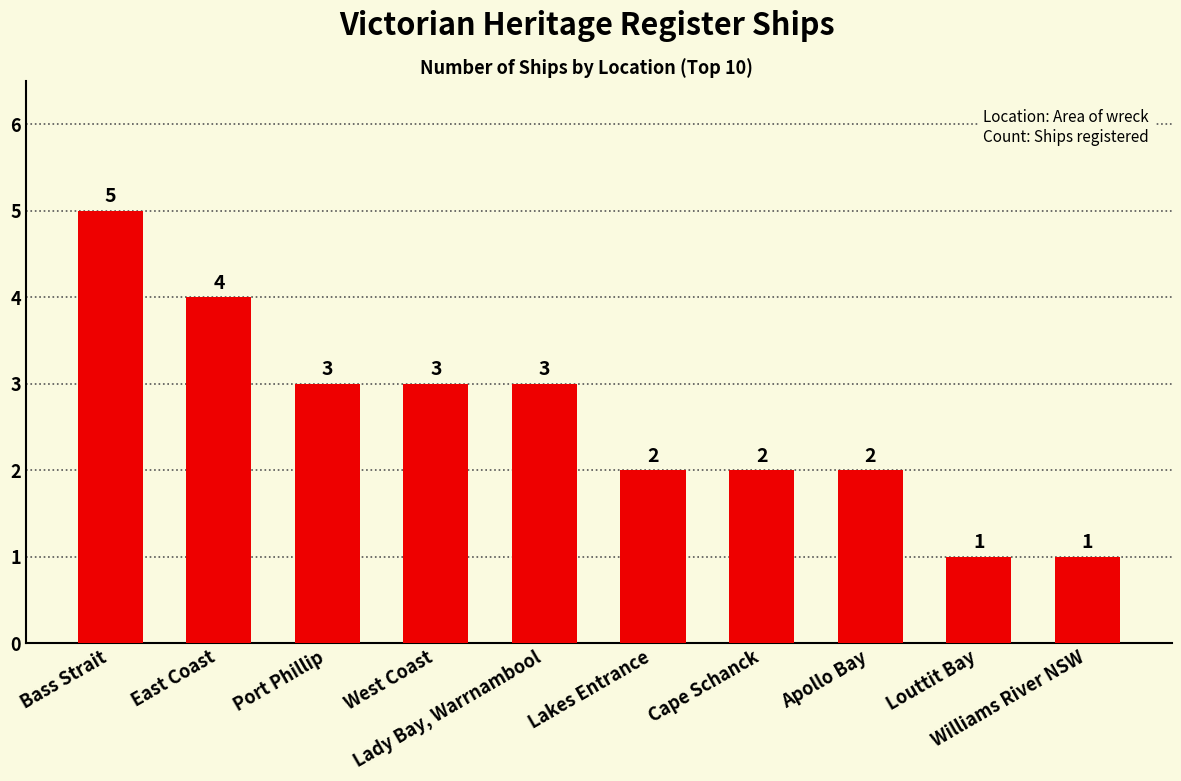

What is the sum of all values?

26